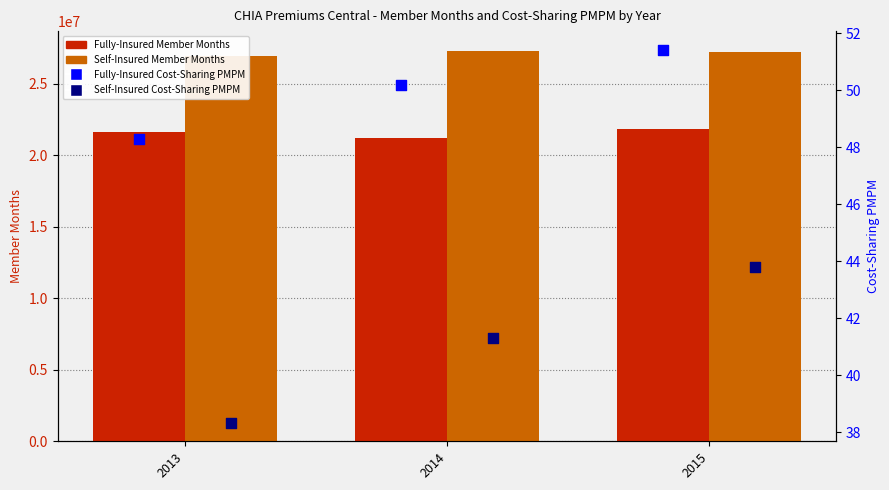

Which series contains the highest Y value?

Self-Insured Member Months